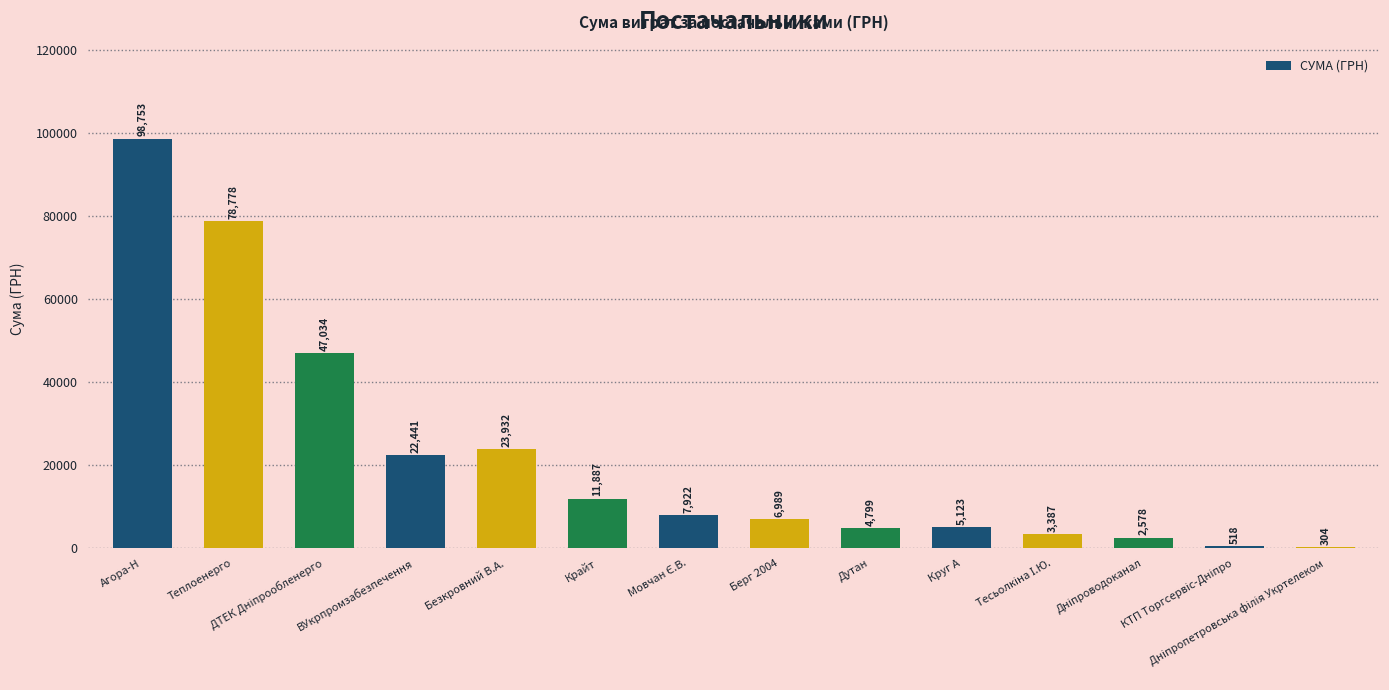

What is the maximum value shown in the chart?

98752.6